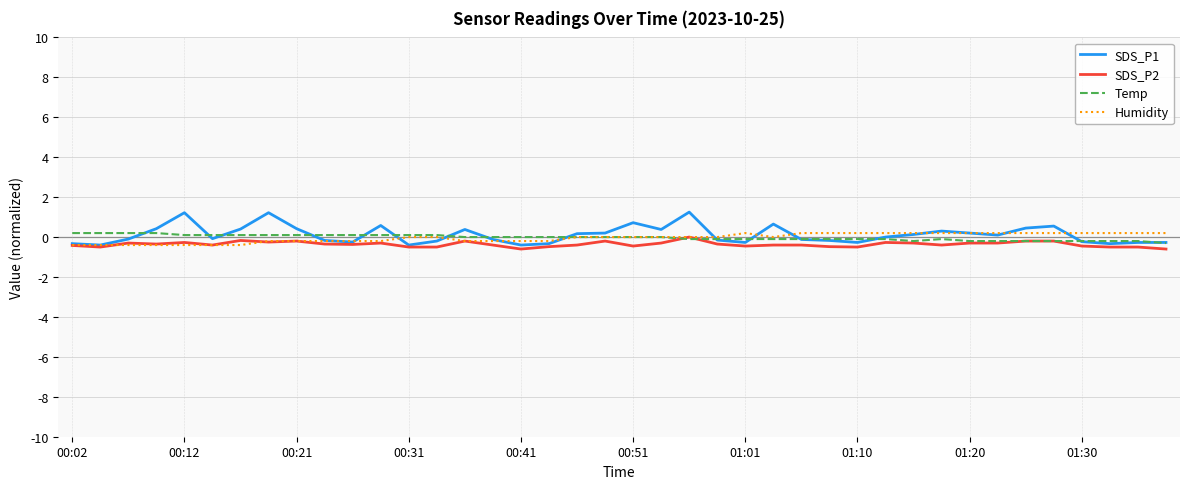

Which series has the widest spread of values?

SDS_P1